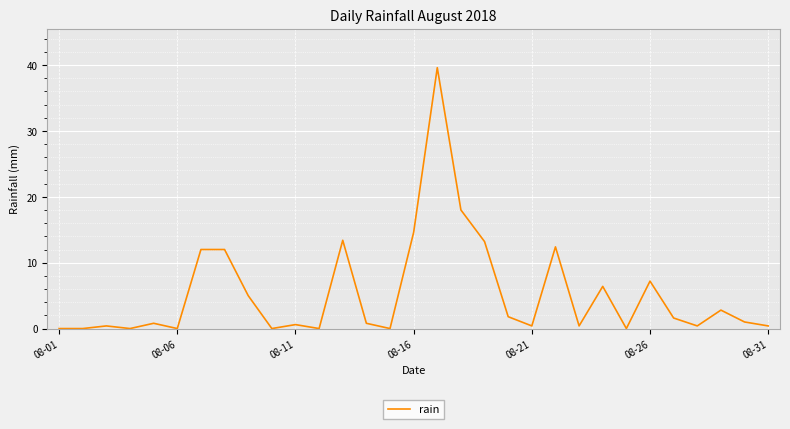

How many lines are shown in the chart?

1